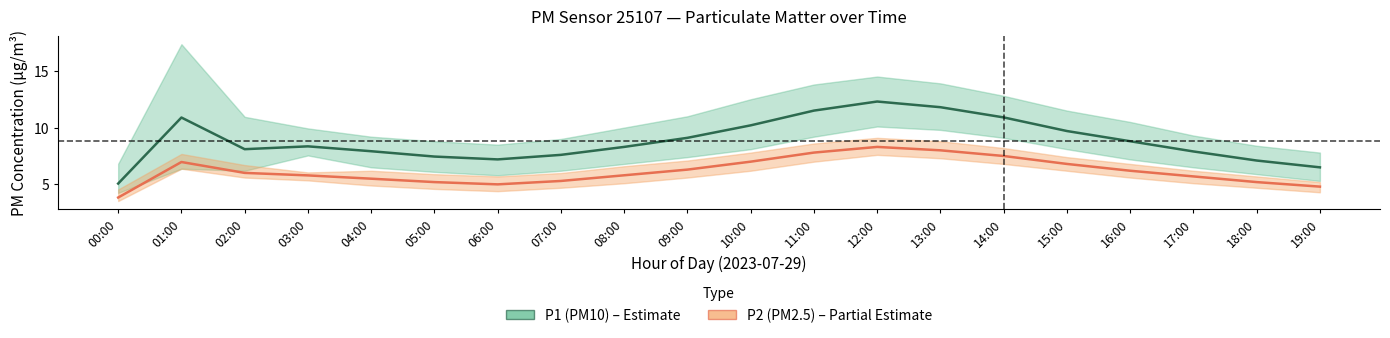

Does the chart have visible grid lines?

No